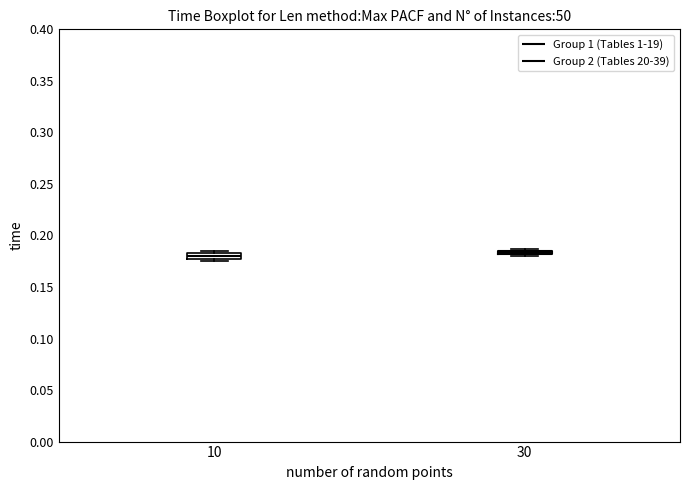

Where is the upper edge of the box at x = 30 on the y-axis? The values are not printed on the chart, so give them approximately, as read against the axis.

0.185